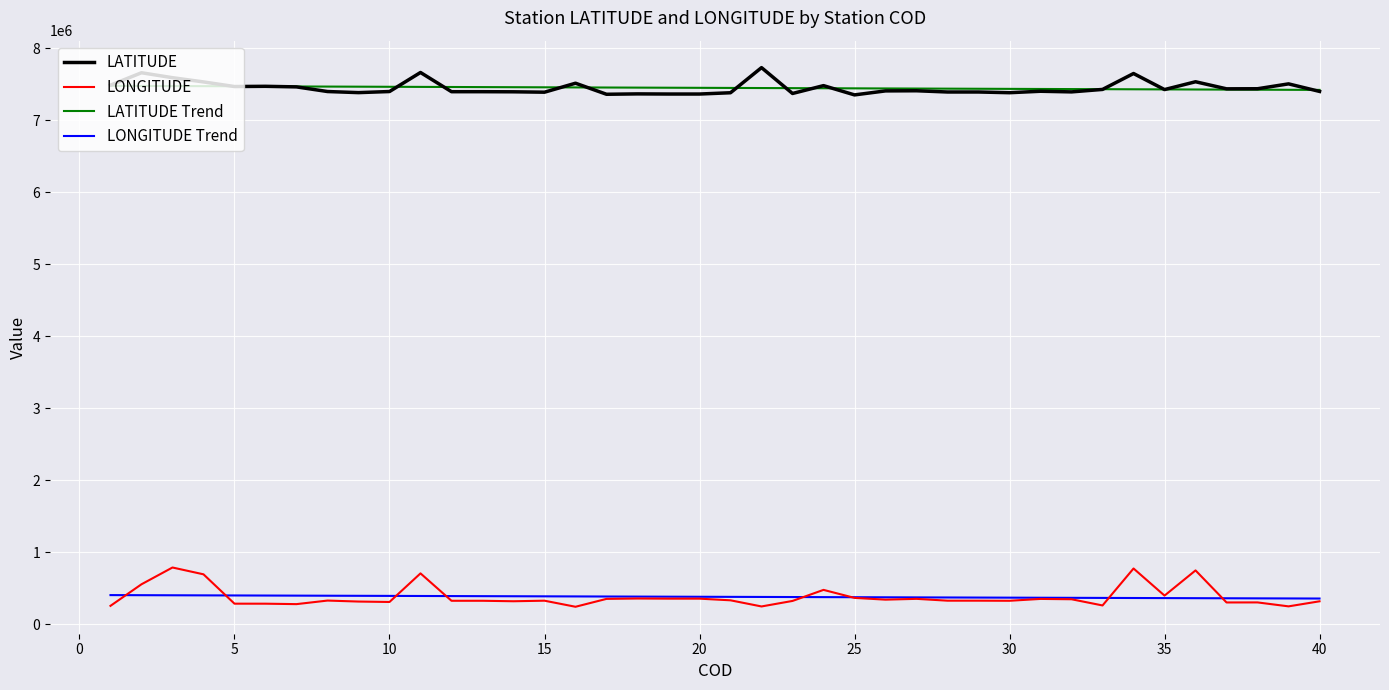

True or false: LONGITUDE and LATITUDE intersect in this chart.

False